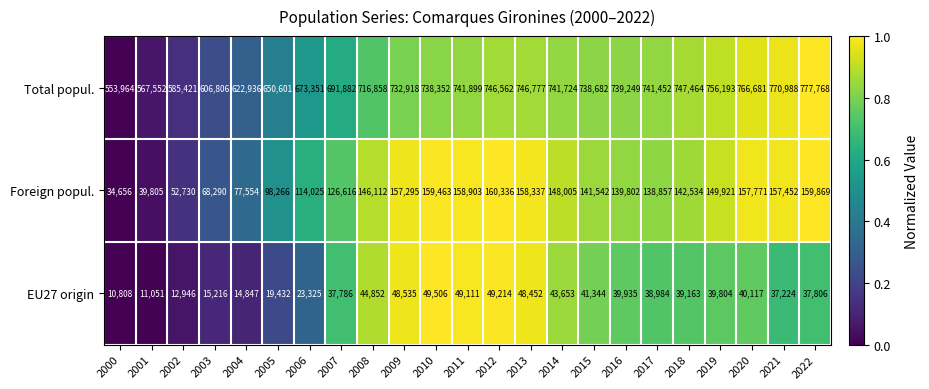

What is the difference between the Total popul. values at 2005 and 2001?

83049